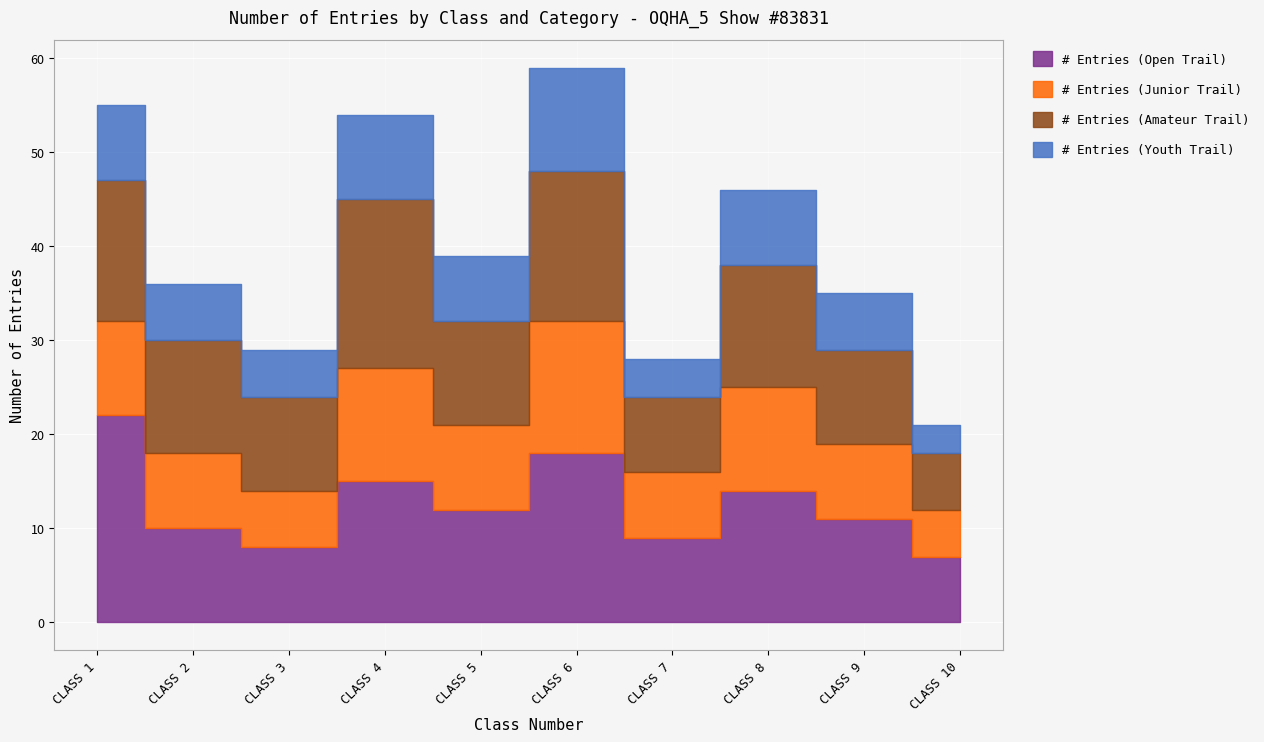

At which category does # Entries (Amateur Trail) reach its first local peak?

CLASS 4